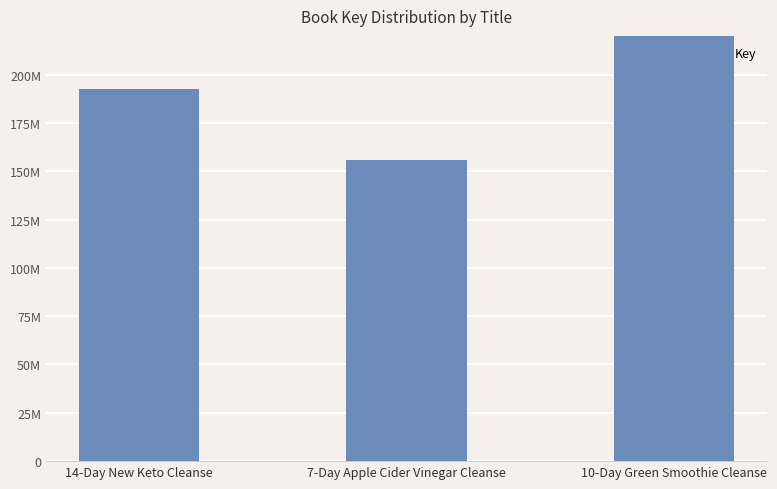

What is the label of the 3rd bar from the left?

10-Day Green Smoothie Cleanse